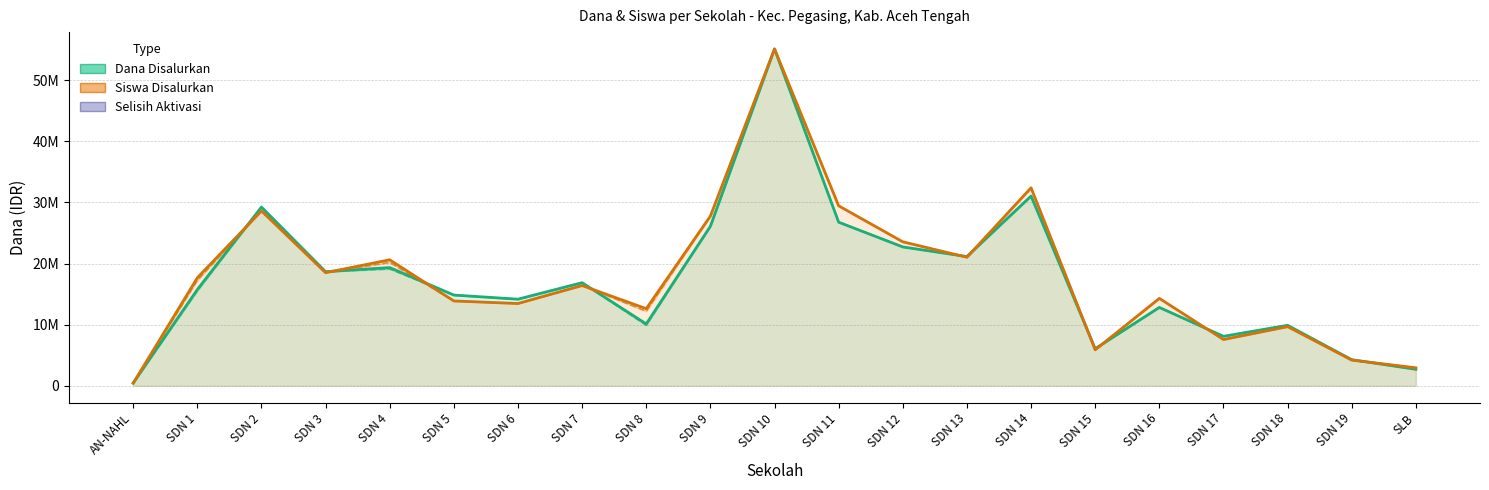

Reading left to right, list all the values displayed in this chart.

Dana Disalurkan: 450000.0	15750000.0	29250000.0	18675000.0	19350000.0	14850000.0	14175000.0	16875000.0	10125000.0	26100000.0	55125000.0	26775000.0	22725000.0	21150000.0	31050000.0	6075000.0	12825000.0	8100000.0	9900000.0	4275000.0	2700000.0
Siswa Disalurkan (scaled): 420801.5	17673664.1	28614503.8	18515267.2	20619274.8	13886450.4	13465648.9	16411259.5	12624045.8	27772900.8	55125000.0	29456106.9	23564885.5	21040076.3	32401717.6	5891221.4	14307251.9	7574427.5	9678435.1	4208015.3	2945610.7